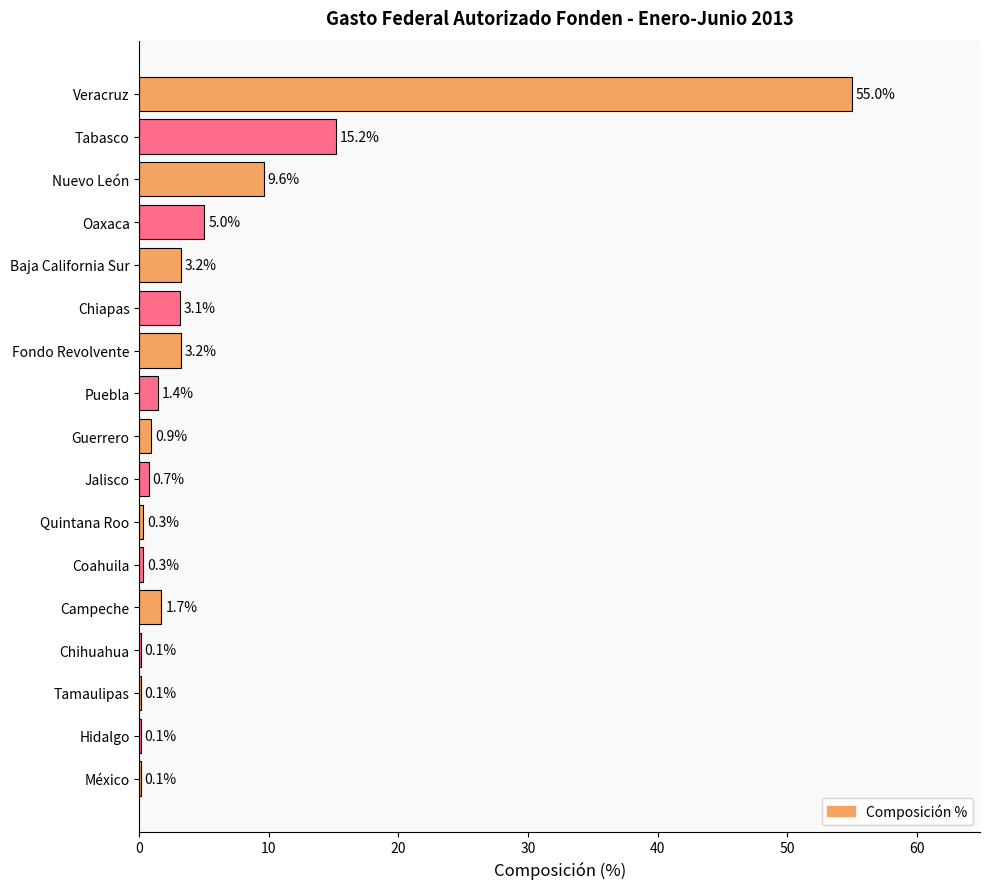

The chart shows a value of 3.1 at Chiapas. True or false?

True